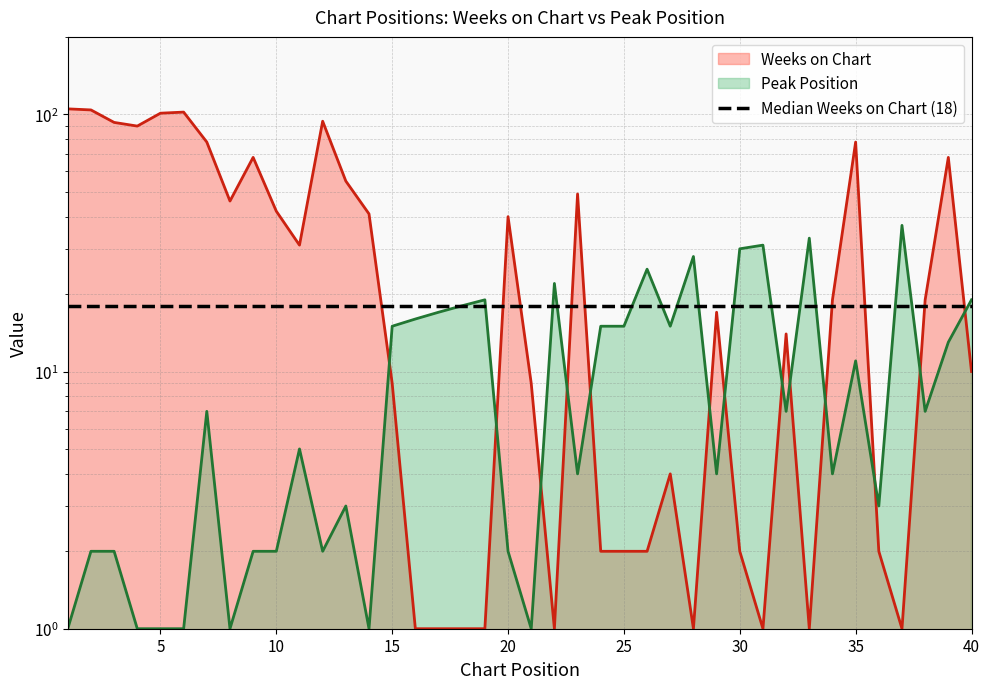

Which series has the largest total across all categories?

Weeks on Chart